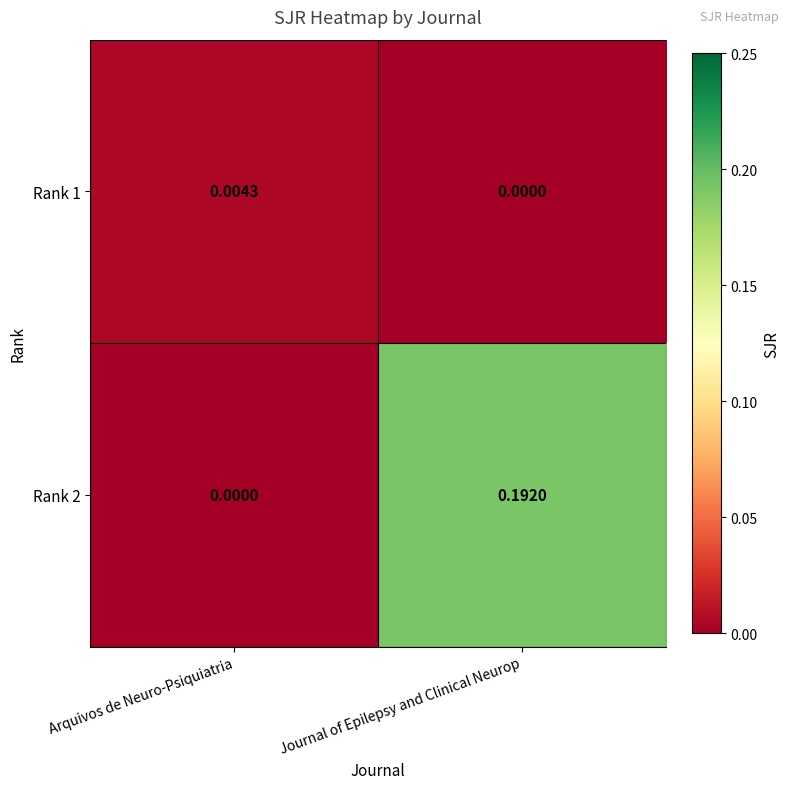

Which label corresponds to the largest value in the chart?

Journal of Epilepsy and Clinical Neurop